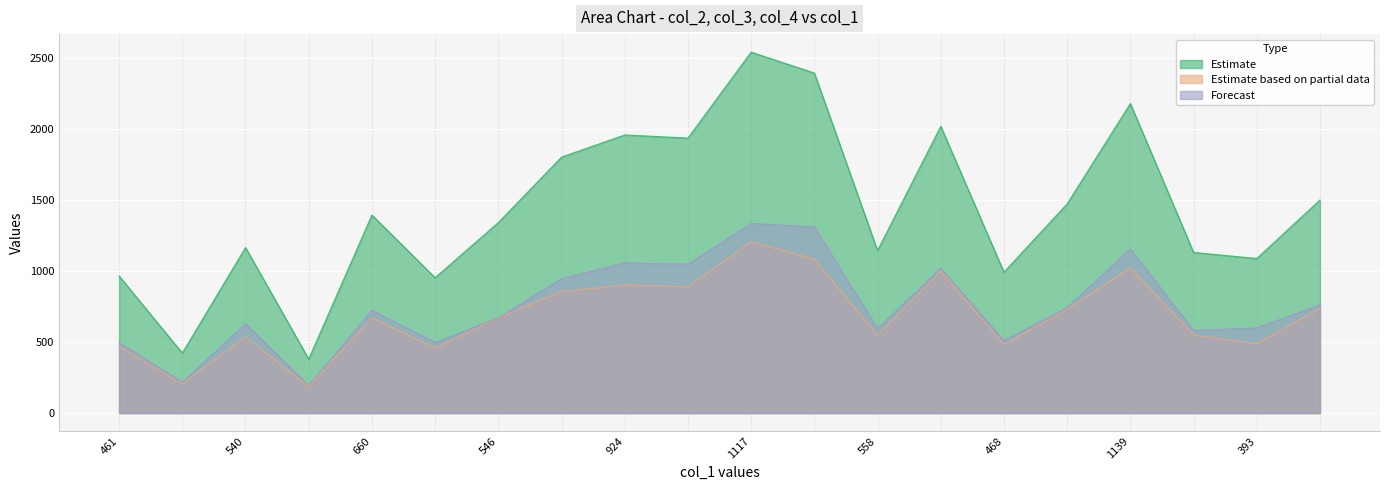

Between 673 and 437, which is larger?

673